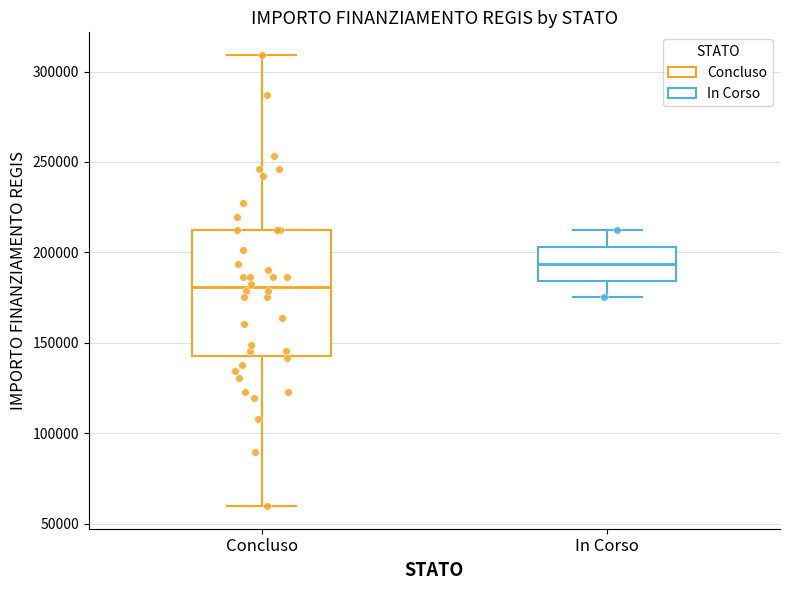

Reading left to right, transcribe this box plot: for each box, give where its median line is, the range the box spans, and where its two whiskers end, as read against the y-axis. The values are not printed on the chart, so give them approximately, as read against the axis.

Concluso: median 180000, box 145000 to 210000, whiskers 60000 to 310000
In Corso: median 195000, box 185000 to 205000, whiskers 175000 to 210000